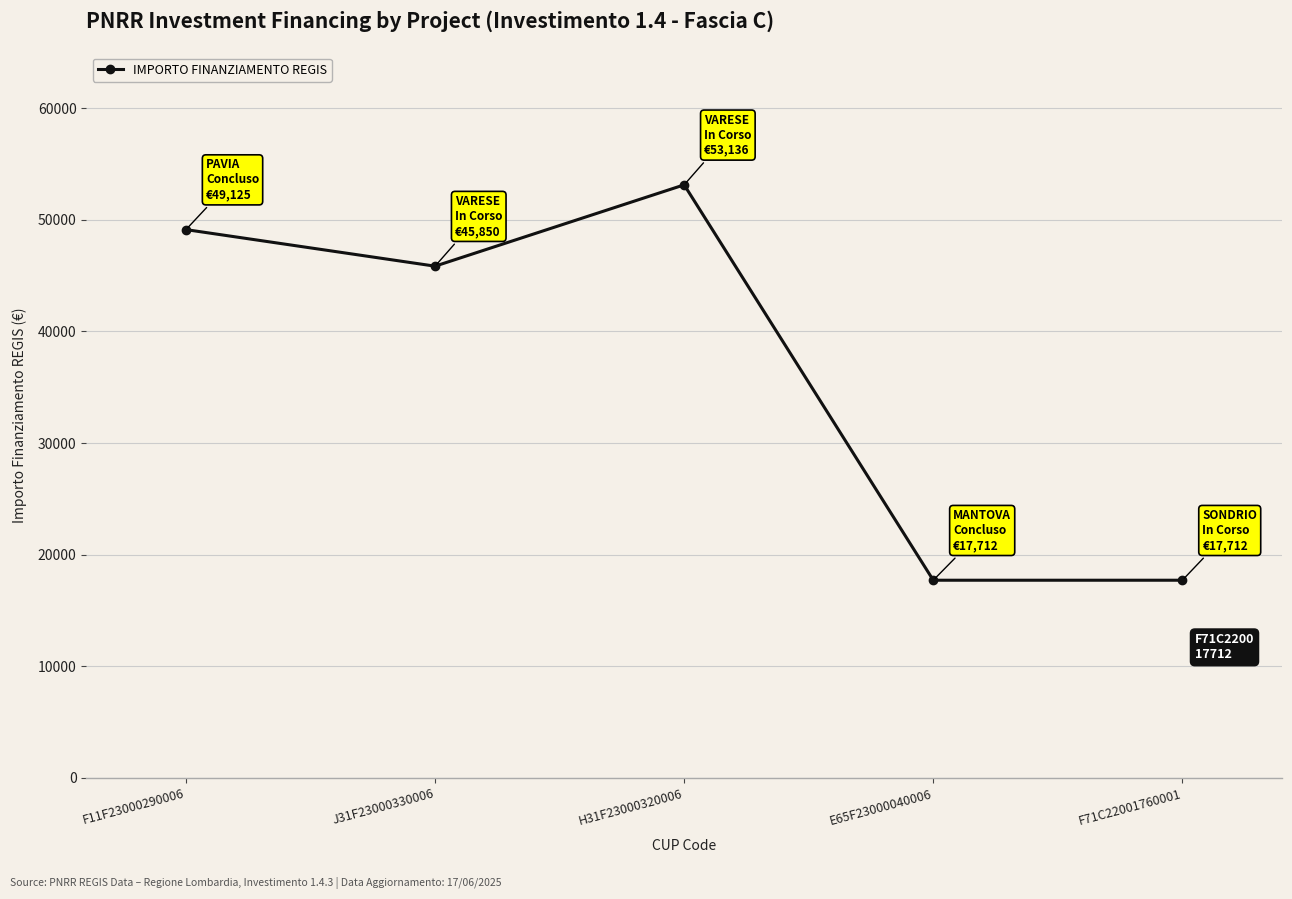

Is it true that the value at E65F23000040006 is 29805?

False